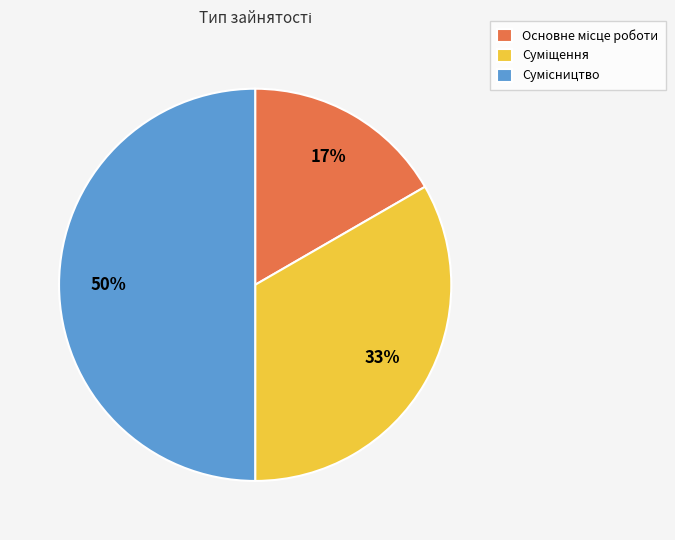

To the nearest percent, what is the difference between the largest and smallest slice percentages?

33%